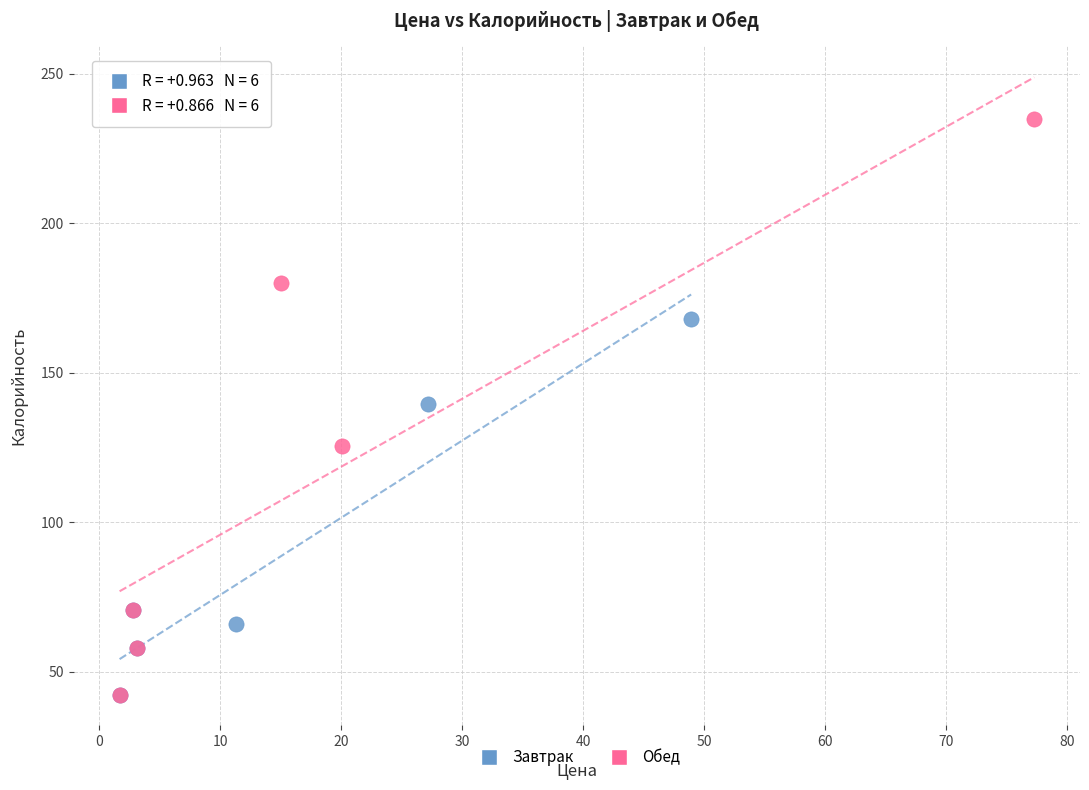

Which series has the widest spread of Y values?

Обед